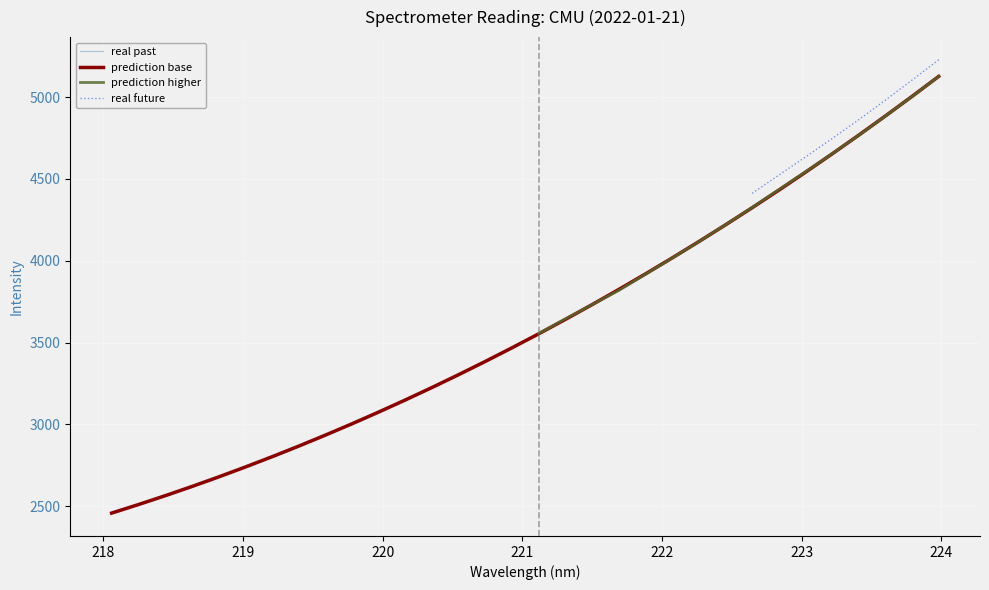

The chart shows a value of 2457.4 at 218.0596. True or false?

True